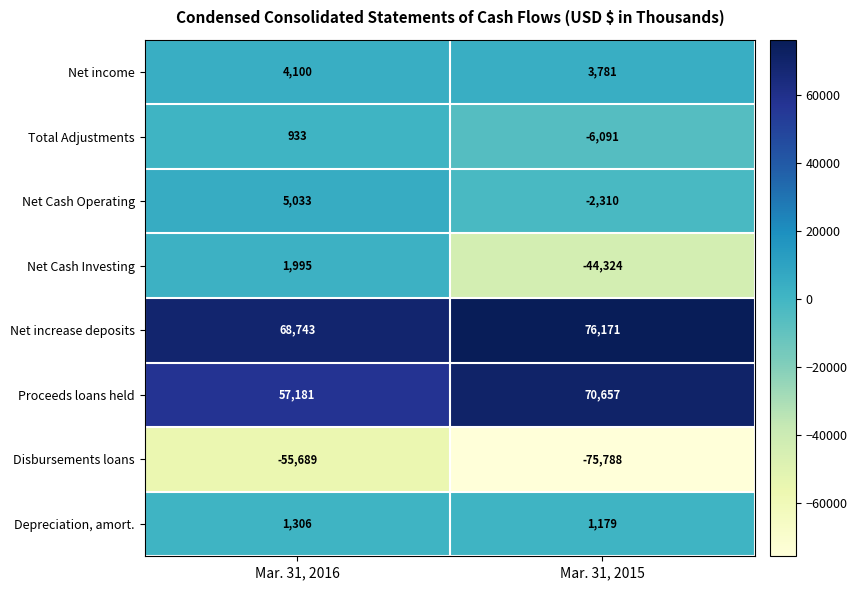

At Mar. 31, 2015, list the series in order from smallest to largest.

Disbursements loans, Net Cash Investing, Total Adjustments, Net Cash Operating, Depreciation, amort., Net income, Proceeds loans held, Net increase deposits